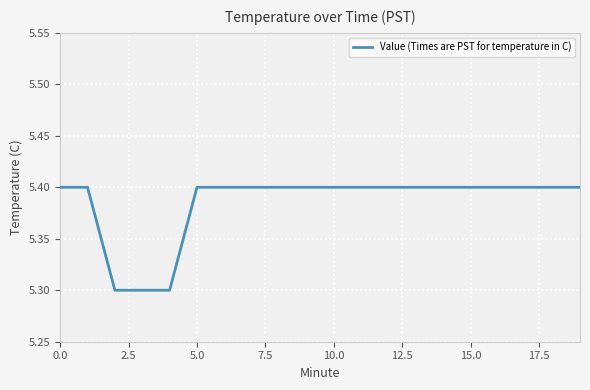

What is the greatest value displayed?

5.4